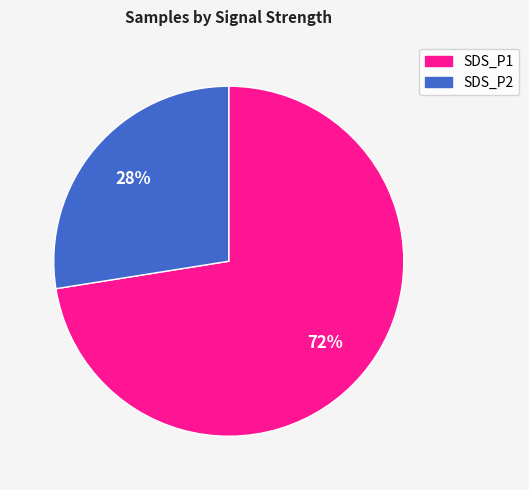

To the nearest percent, what is the average slice percentage?

50%